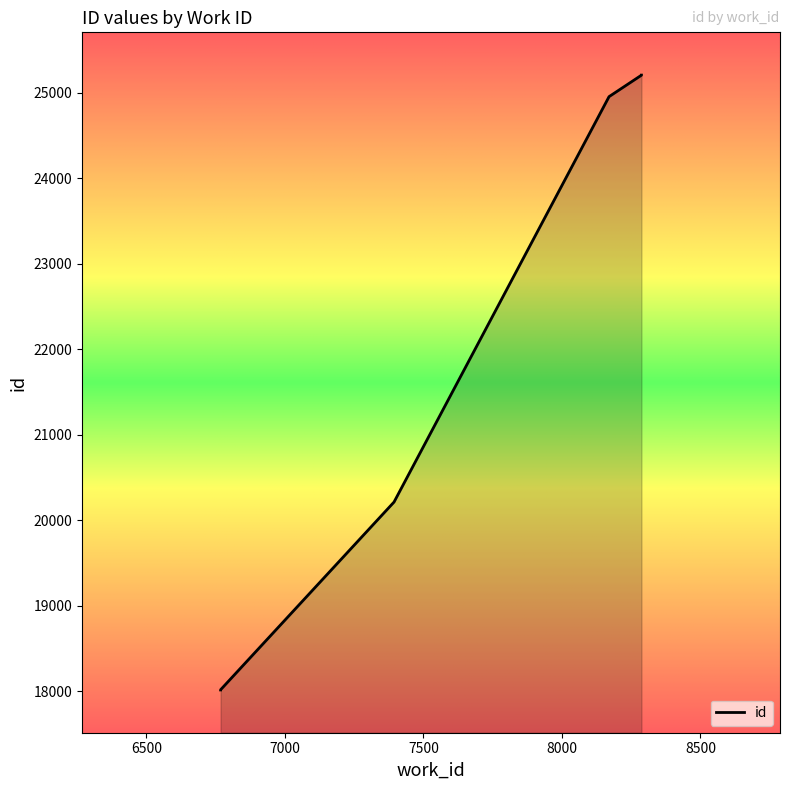

Count the number of values greater than 20214.

3